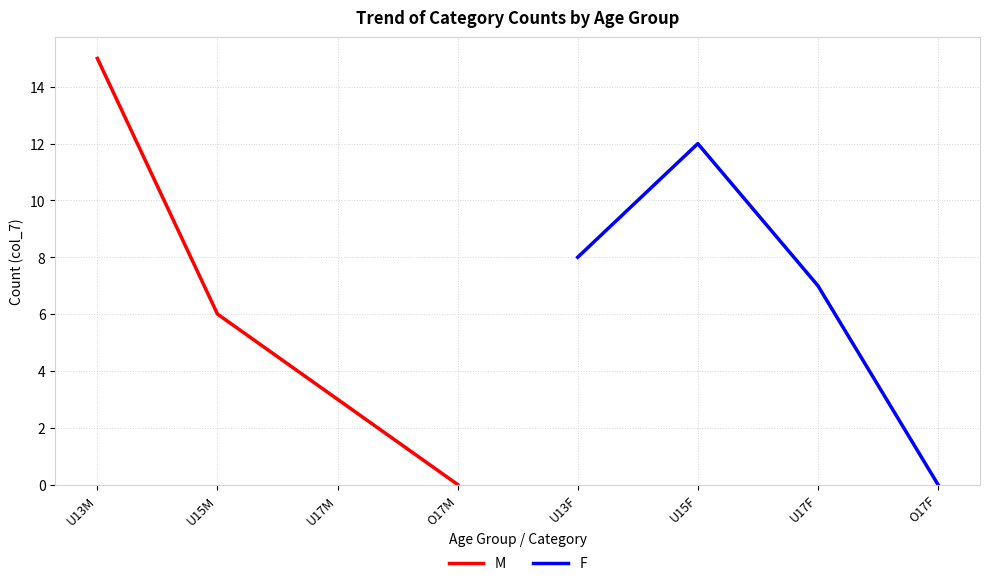

Count the M values in the range 3 to 15.

3